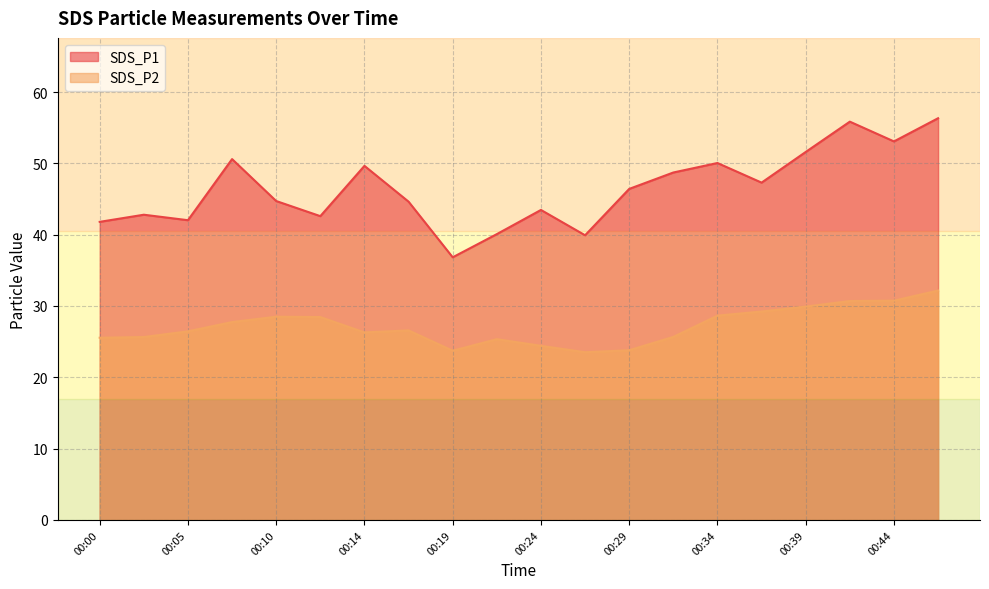

True or false: SDS_P2 and SDS_P1 intersect in this chart.

False